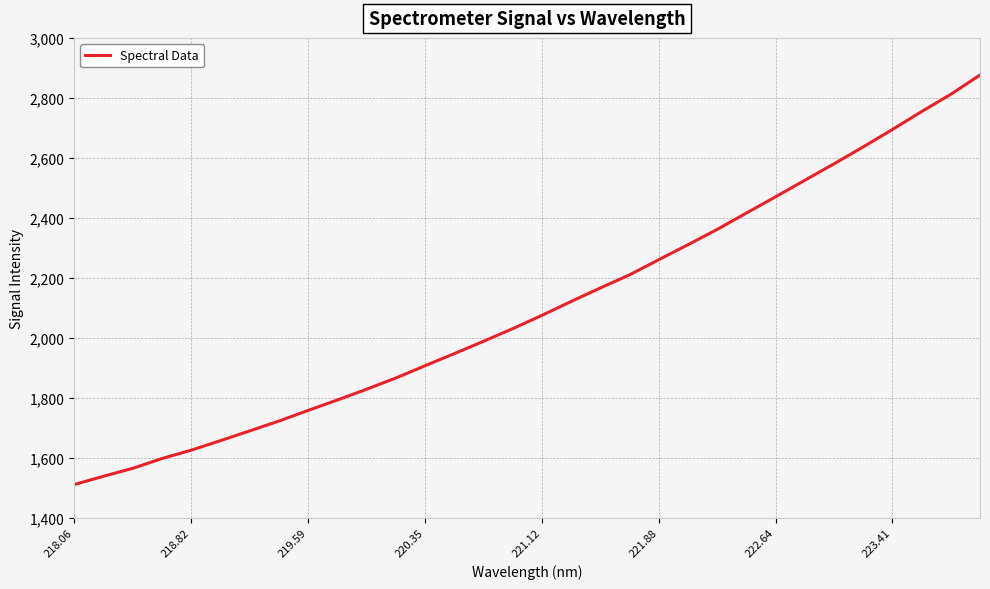

What is the minimum value shown in the chart?

1510.1